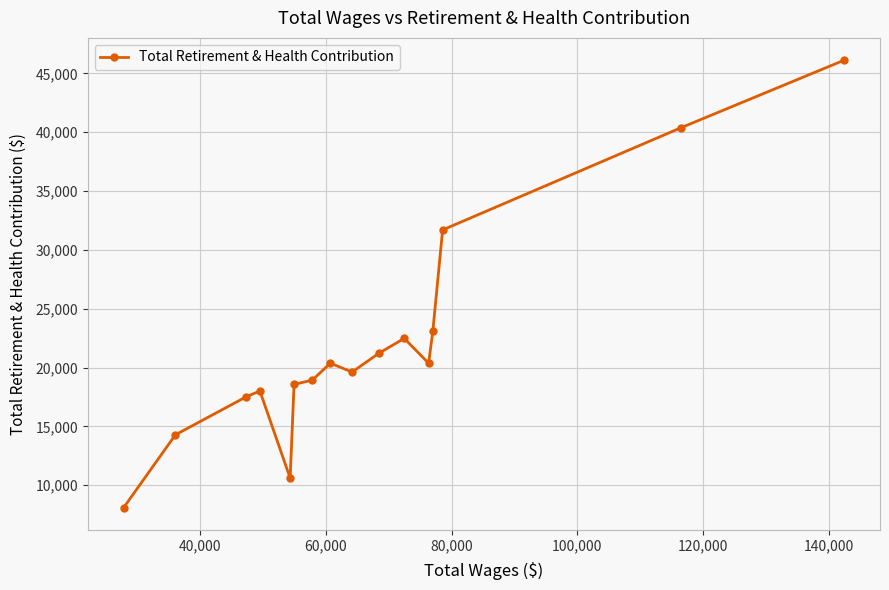

What is the greatest value displayed?

46118